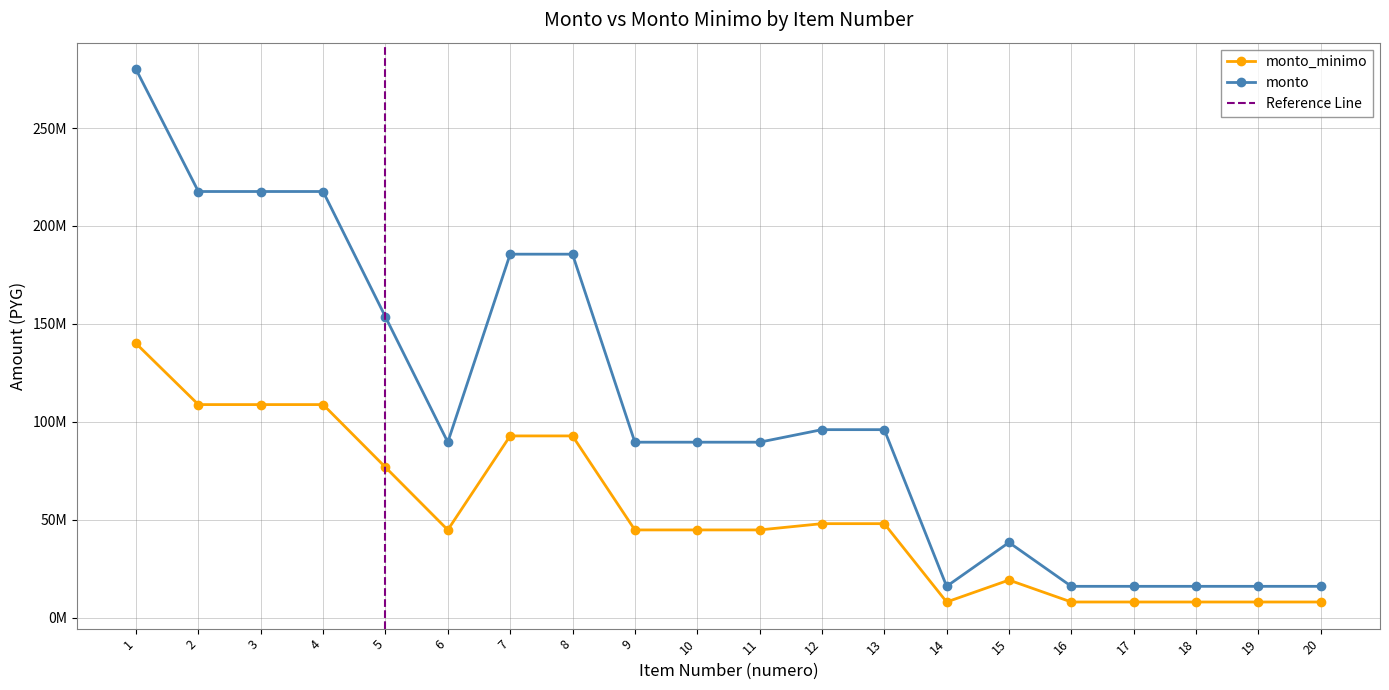

Between 4 and 16, which series saw the biggest shift?

monto